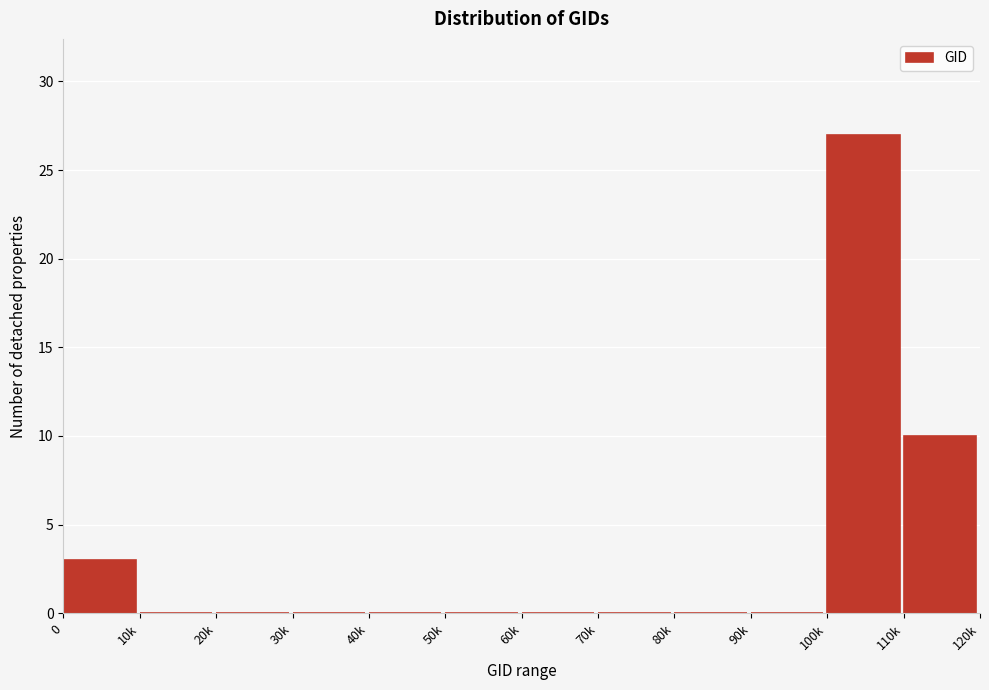

Reading left to right, transcribe all the data shown in this chart.

0=3	10k=0	20k=0	30k=0	40k=0	50k=0	60k=0	70k=0	80k=0	90k=0	100k=27	110k=10